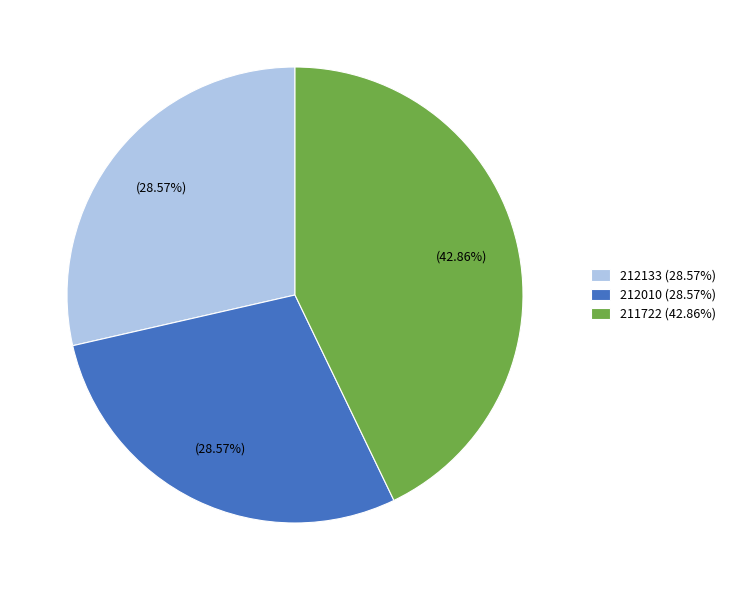

Combined, do 211722 (42.86%) and 212010 (28.57%) account for over 50%?

Yes